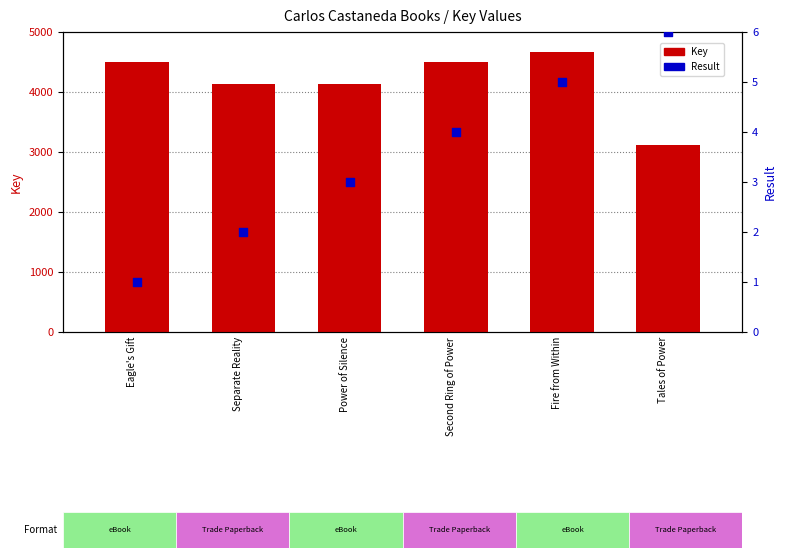

Which series has the widest spread of Y values?

Key